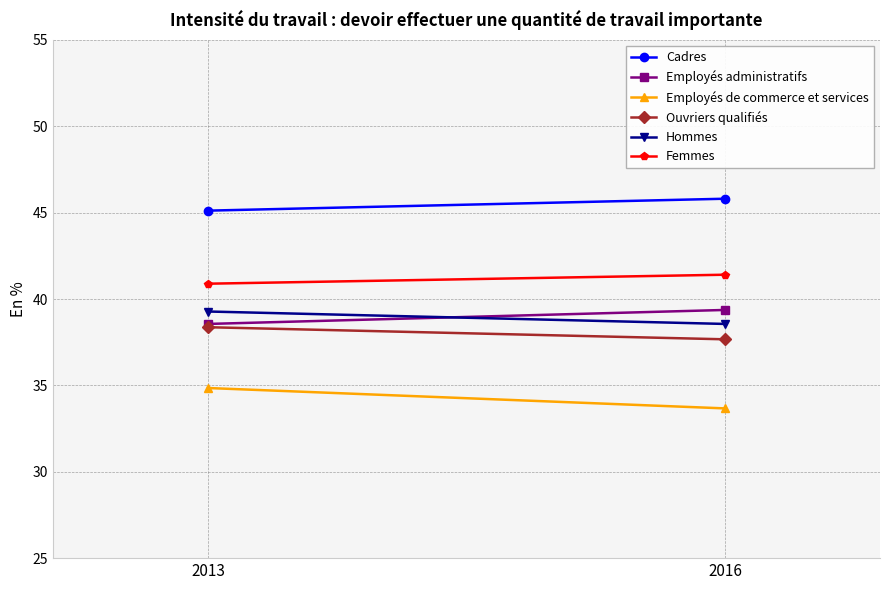

Reading right to left, extract all data points from this chart.

Cadres: 45.8	45.1
Employés administratifs: 39.4	38.6
Employés de commerce et services: 33.7	34.9
Ouvriers qualifiés: 37.7	38.4
Hommes: 38.6	39.3
Femmes: 41.4	40.9